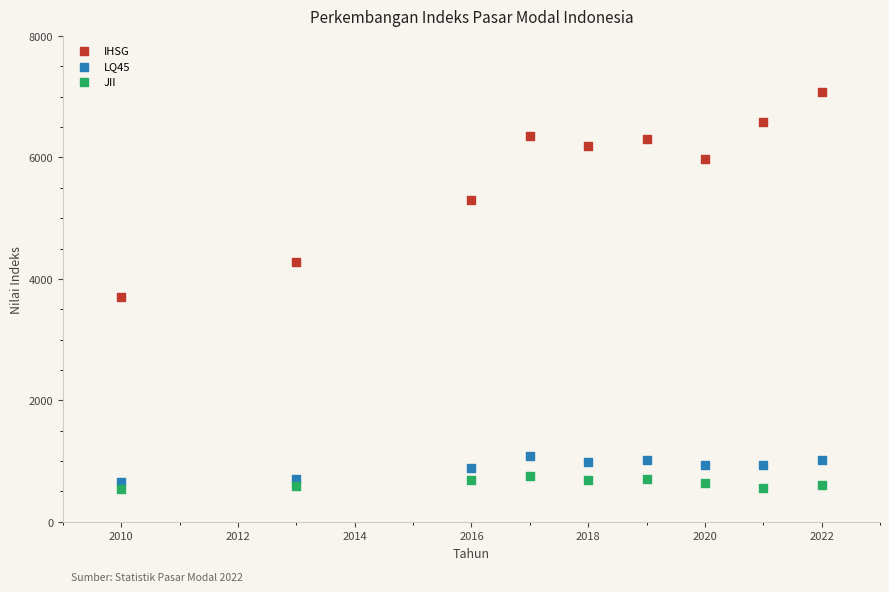

Which series contains the highest Y value?

IHSG